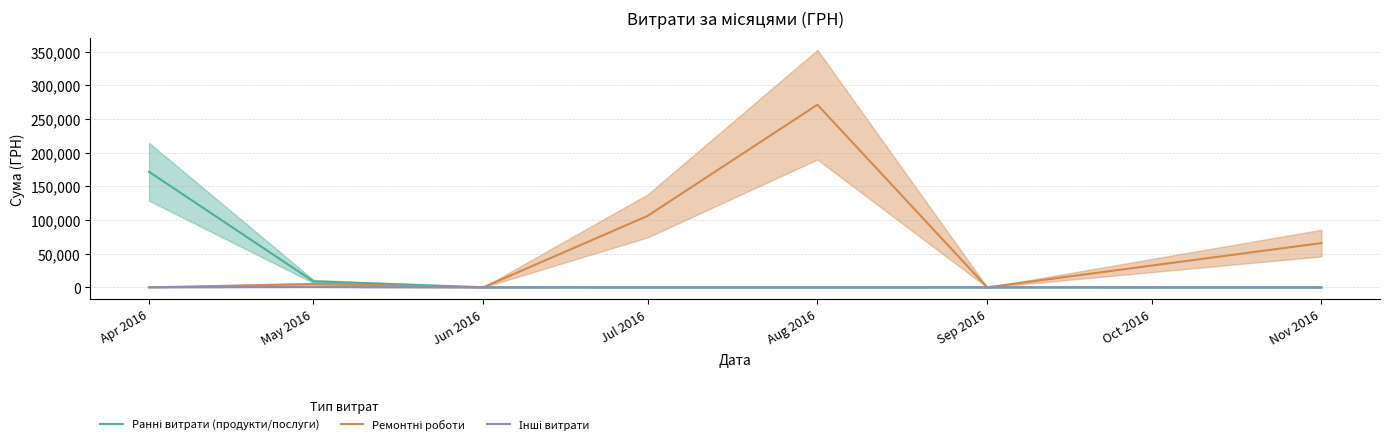

What is the label of the 4th point from the left?

Jul 2016